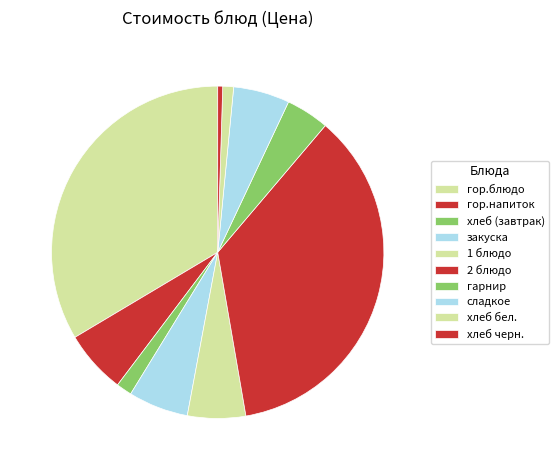

How many slices are in this pie chart?

10